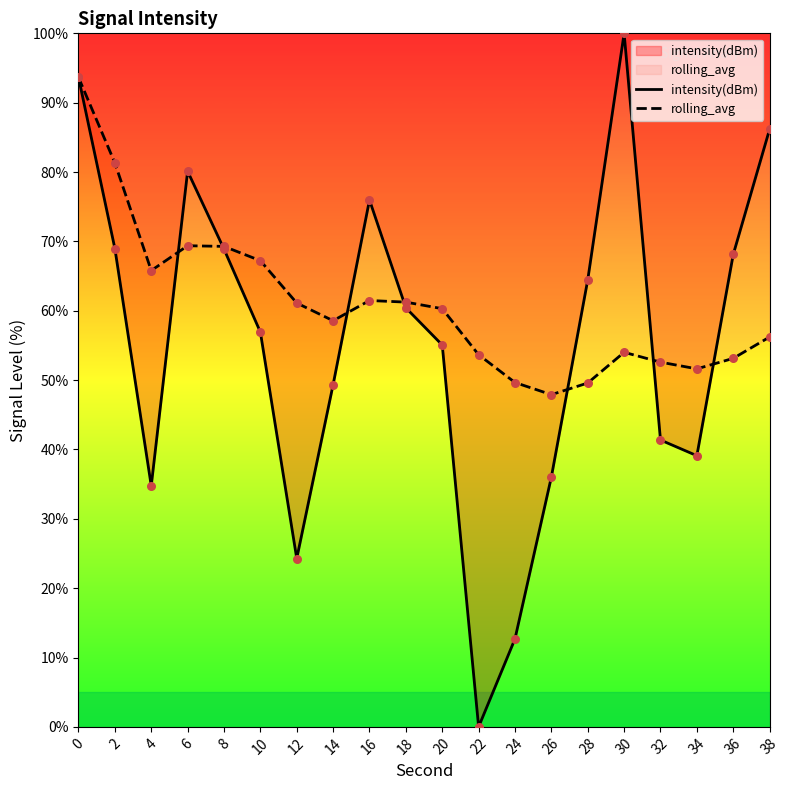

At how many categories does at least one series exceed 17?

20